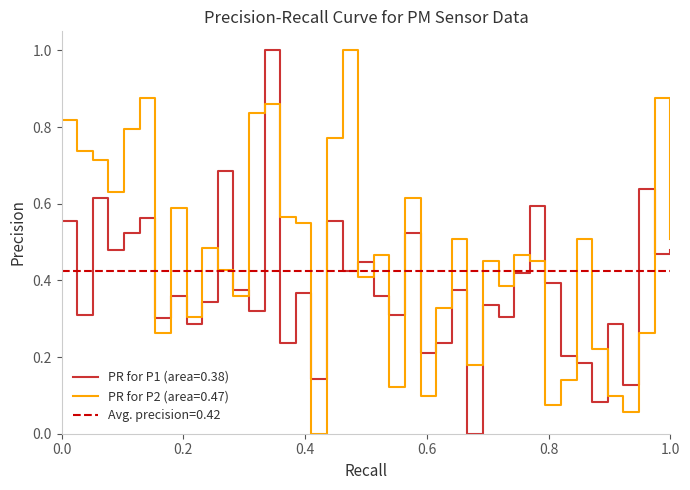

What is the sum of all P2 values?

18.8